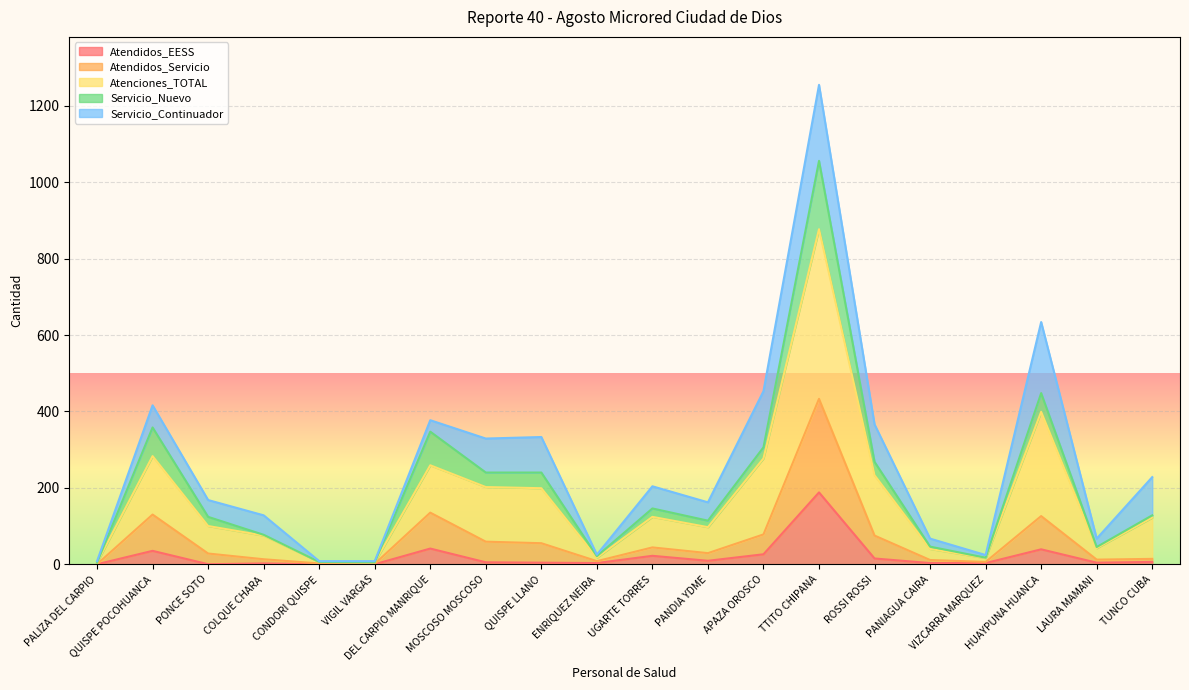

Which has a higher value, LAURA MAMANI or DEL CARPIO MANRIQUE?

DEL CARPIO MANRIQUE